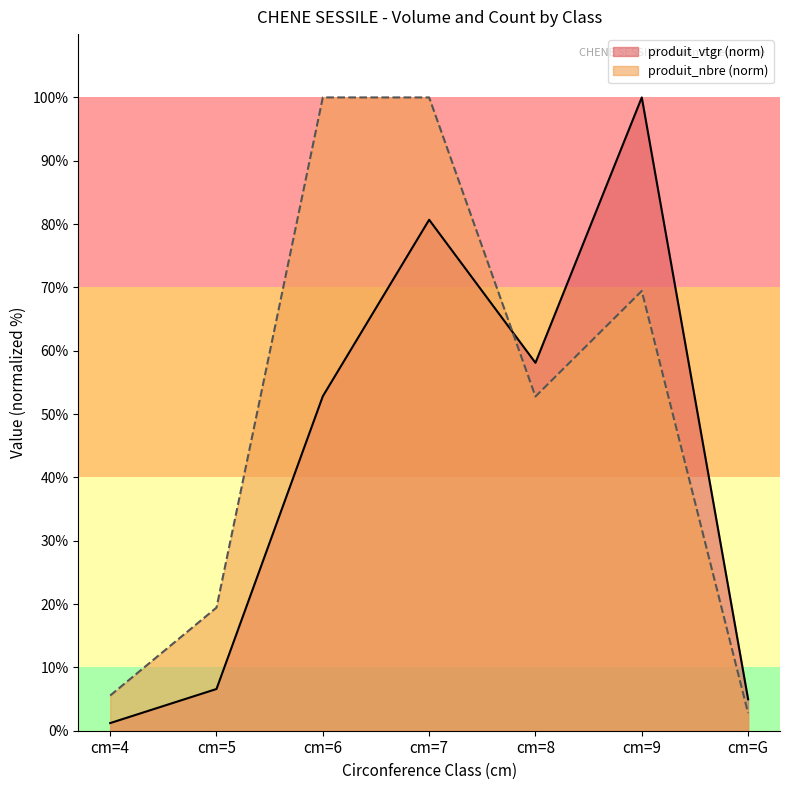

Rank the categories by produit_nbre value from highest to lowest.

cm=6, cm=7, cm=9, cm=8, cm=5, cm=4, cm=G